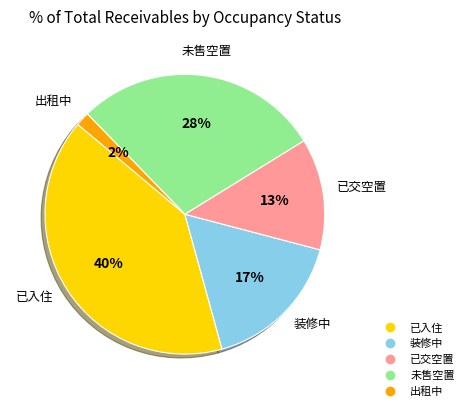

Combined, do 已交空置 and 已入住 account for over 50%?

Yes